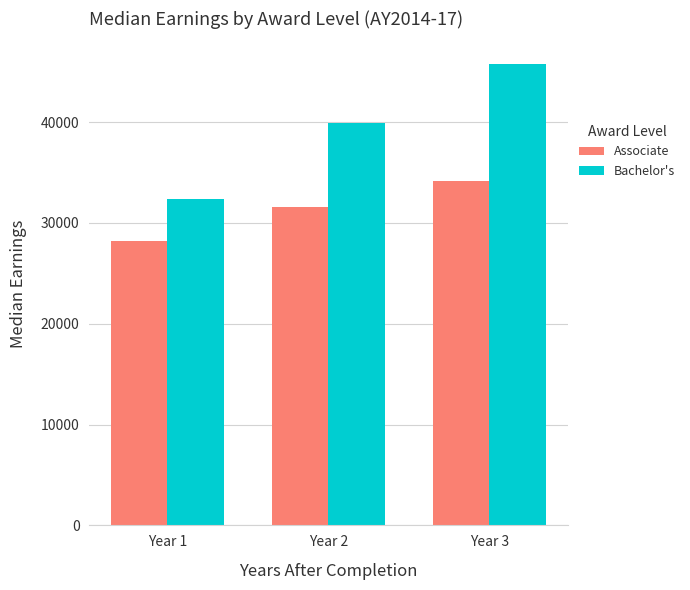

What is the minimum value shown in the chart?

28245.0